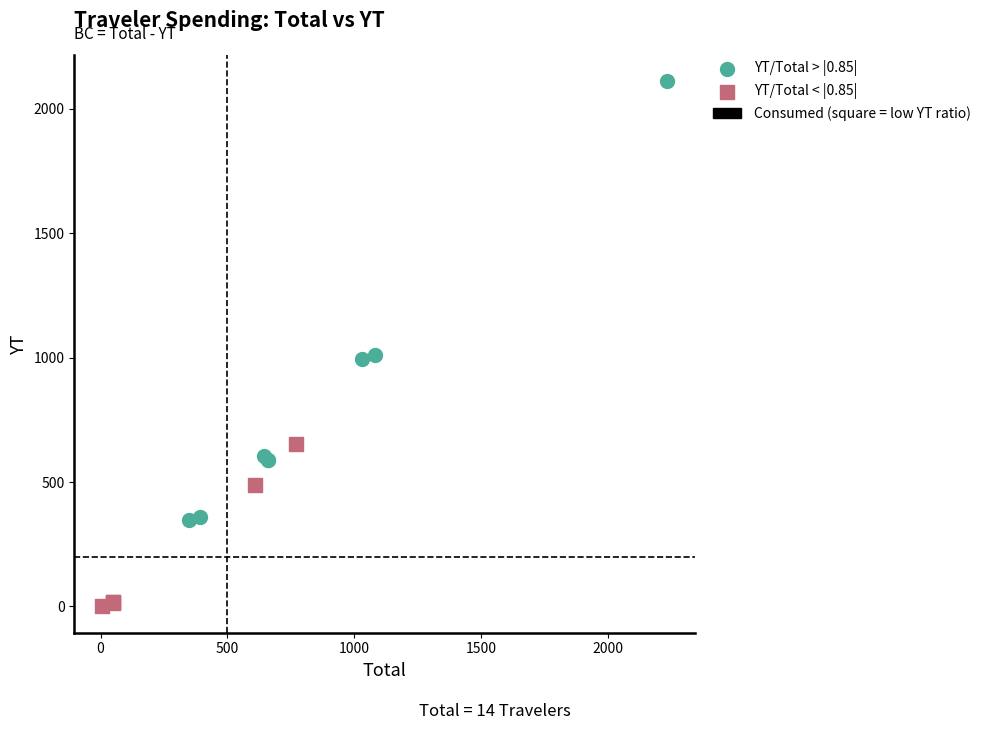

Which series has the widest spread of Y values?

YT/Total > |0.85|